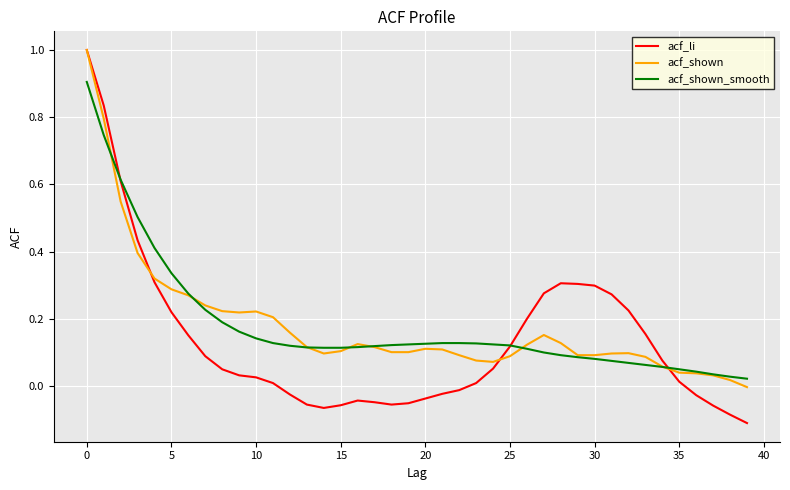

What is the highest value of the acf_li series?

1.0